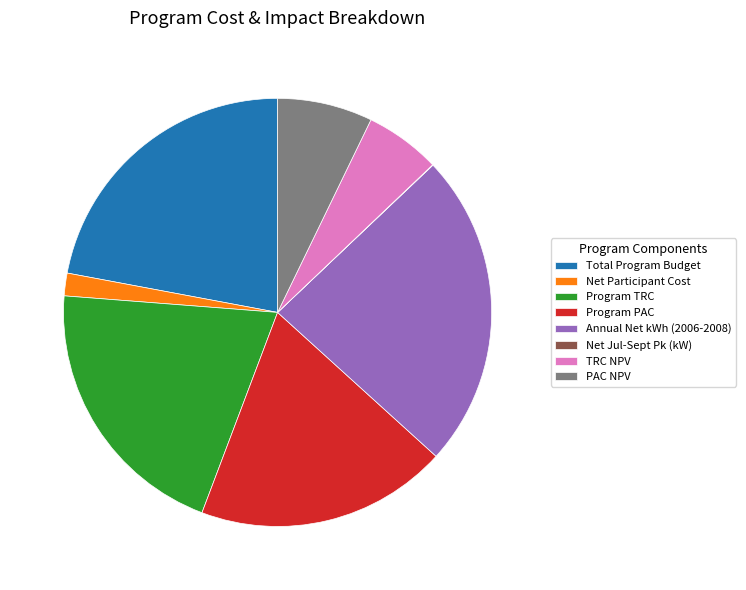

The PAC NPV slice represents 7% of the pie. True or false?

True